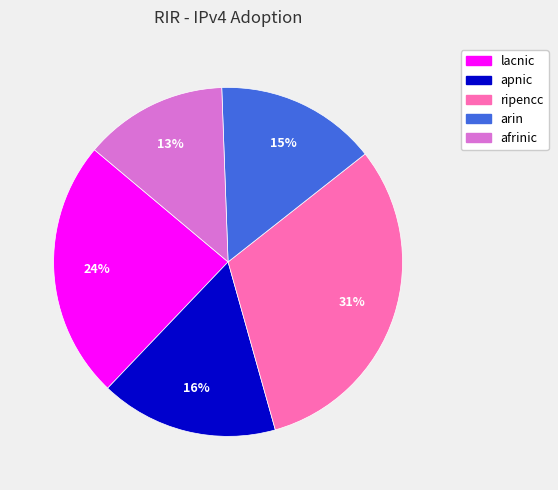

To the nearest percent, what percentage of the pie is ripencc?

31%